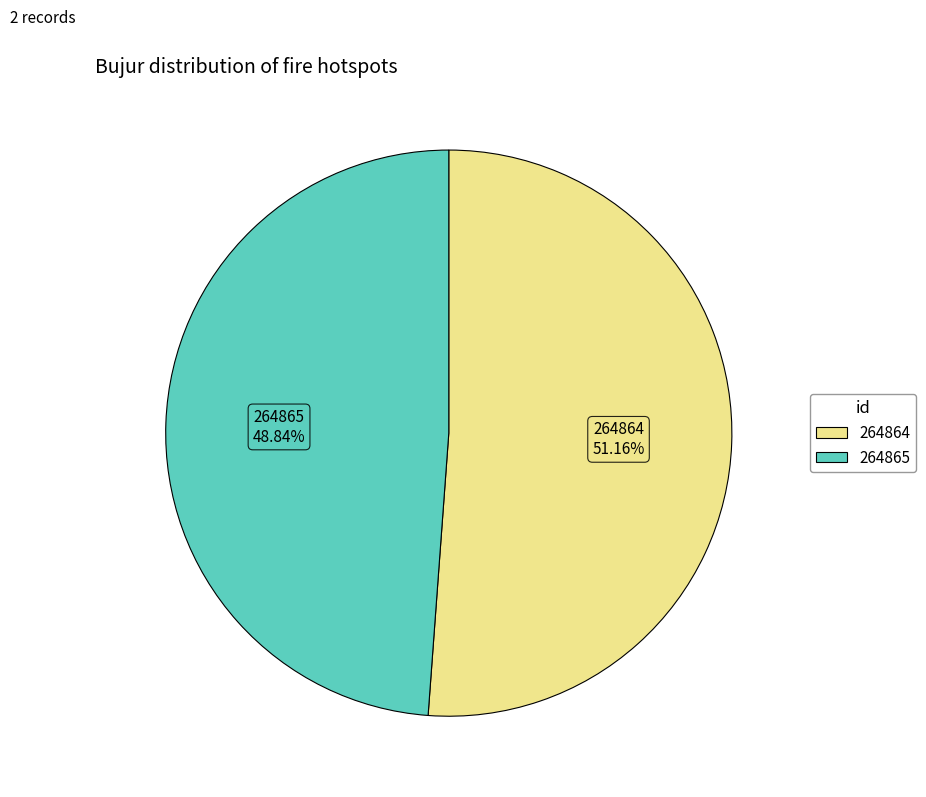

What portion of the pie excludes 264864?

48.8%